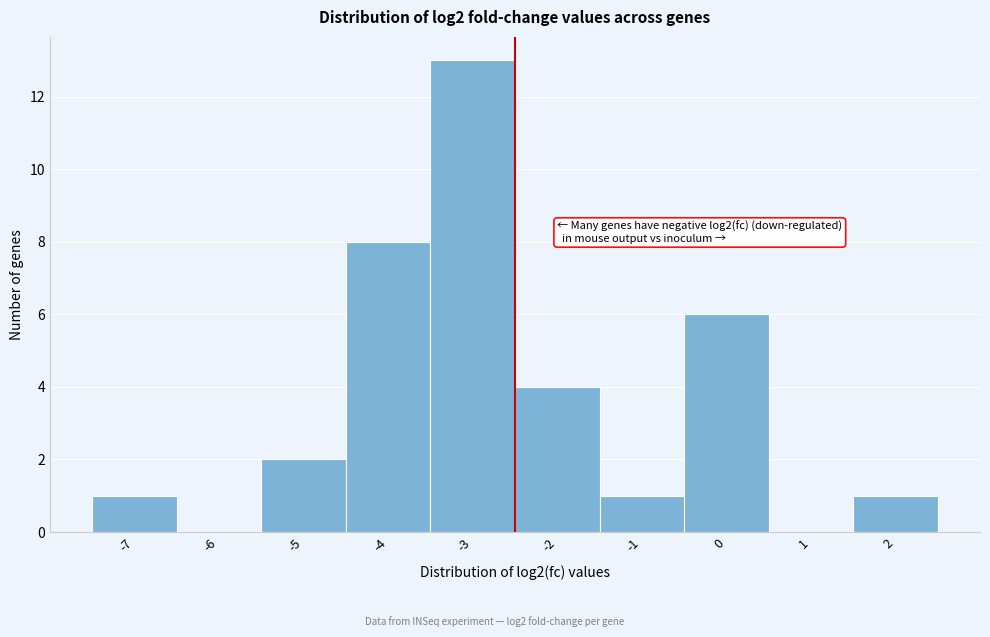

Reading left to right, list all the values displayed in this chart.

-7=1	-6=0	-5=2	-4=8	-3=13	-2=4	-1=1	0=6	1=0	2=1